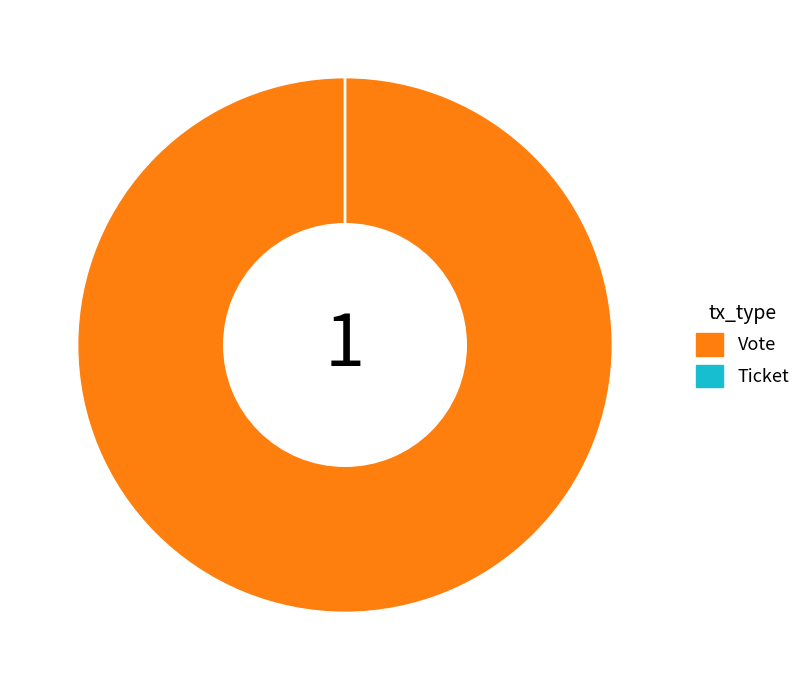

What is the change in value from Vote to Ticket?

-1